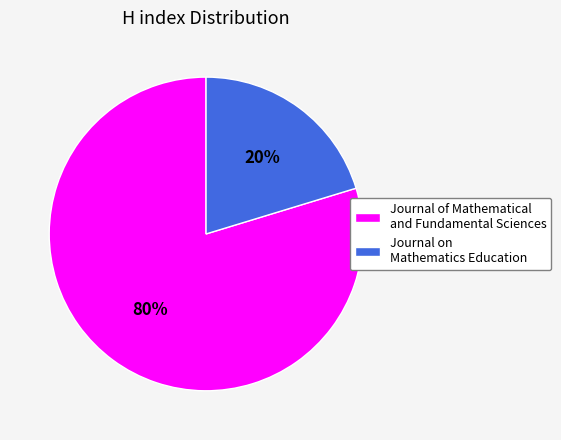

To the nearest percent, what percentage of the pie is Journal of Mathematical and Fundamental Sciences?

80%